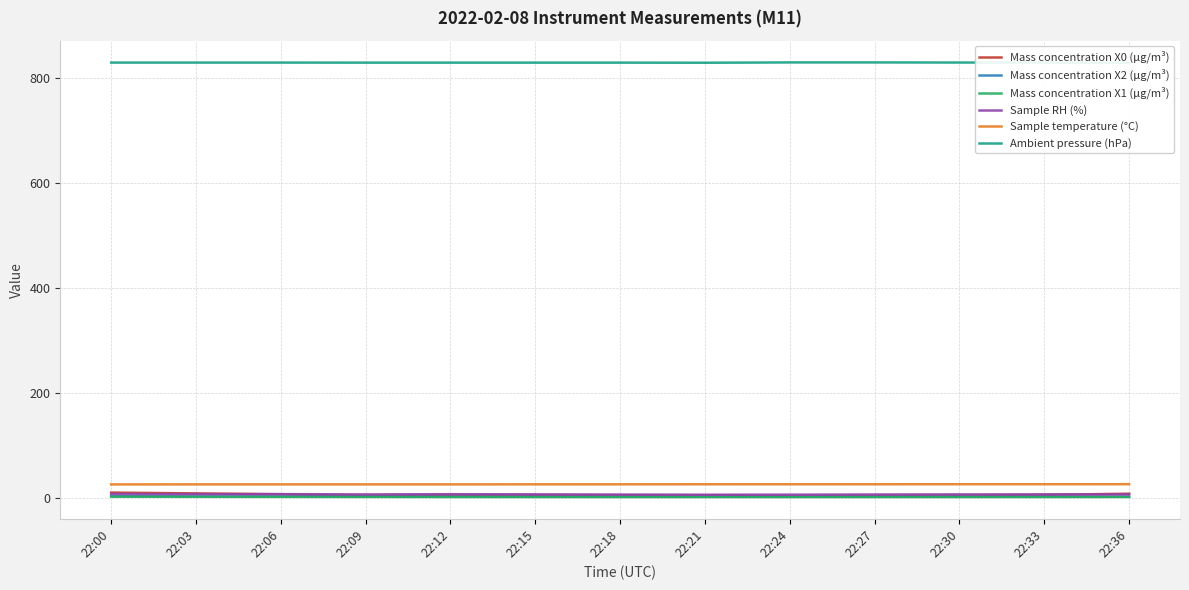

Which category has the lowest value across all series?

22:24